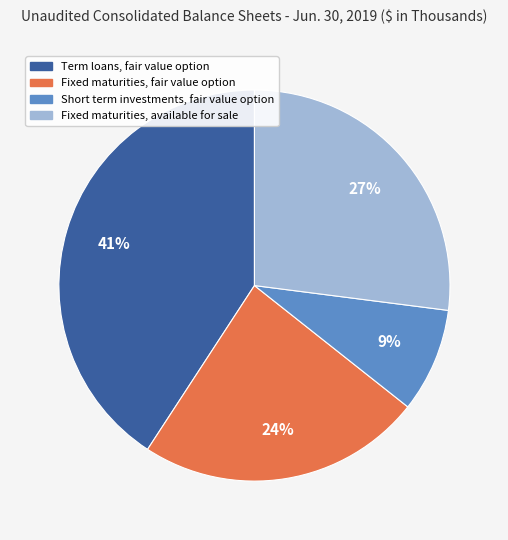

Do Term loans, fair value option and Fixed maturities, available for sale together represent more than half of the pie?

Yes